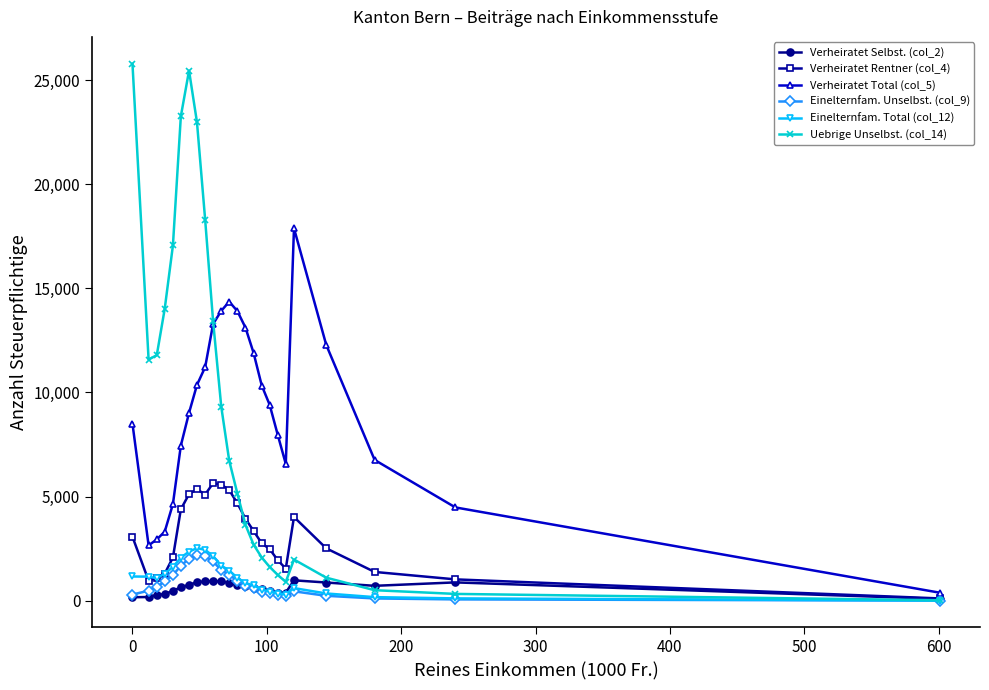

True or false: Einelternfam. Unselbst. (col_9) has more than 1 interior local peaks.

True